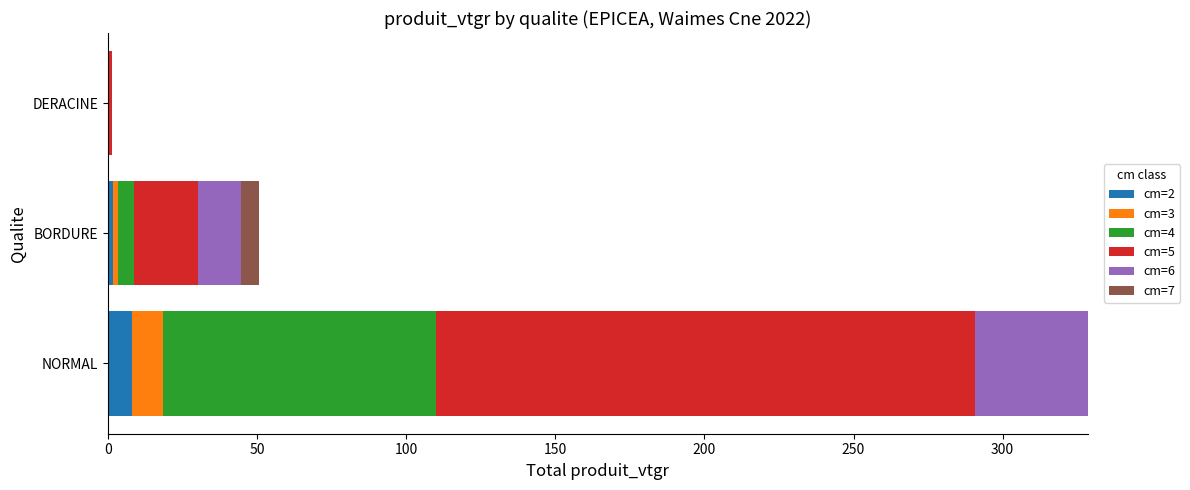

At which category is the sum across all series the highest?

NORMAL